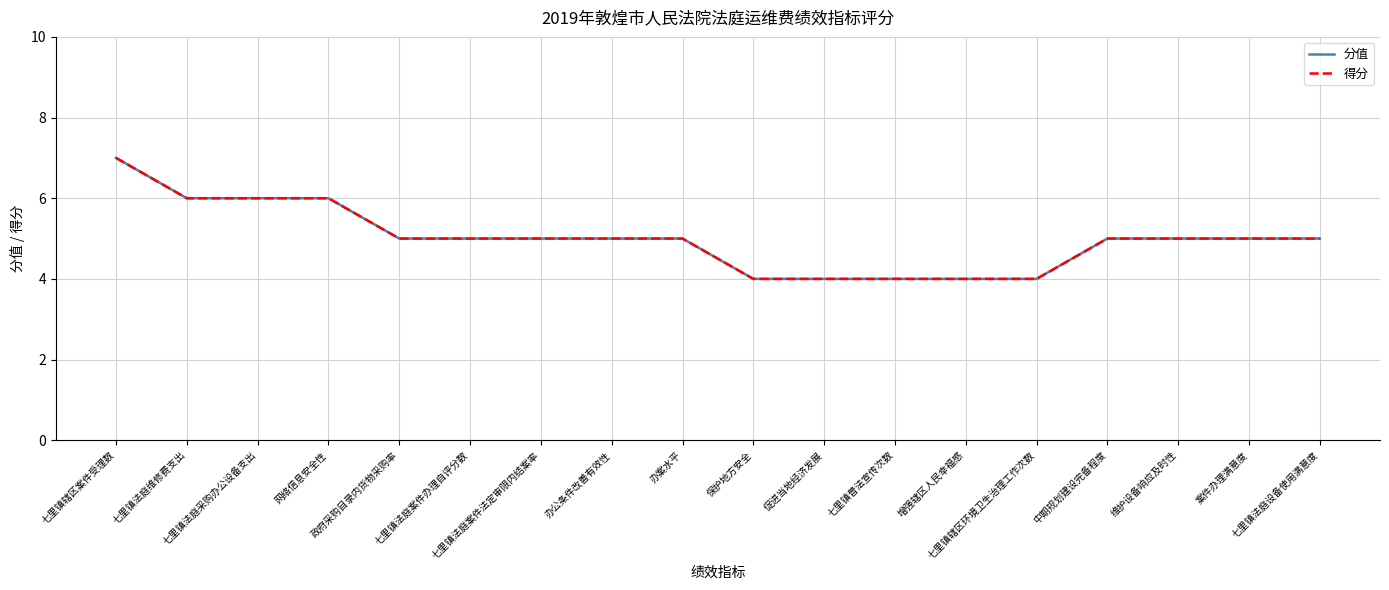

True or false: 分值 and 得分 intersect in this chart.

False